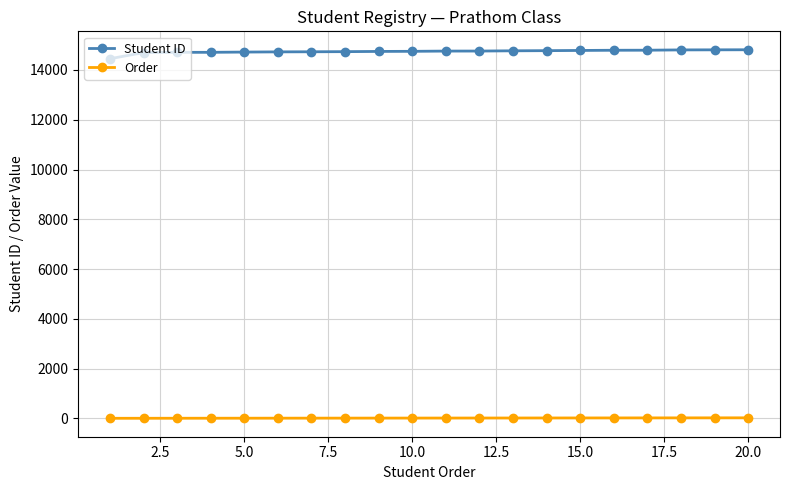

Rank the series by their maximum value, from highest to lowest.

Student ID, Order